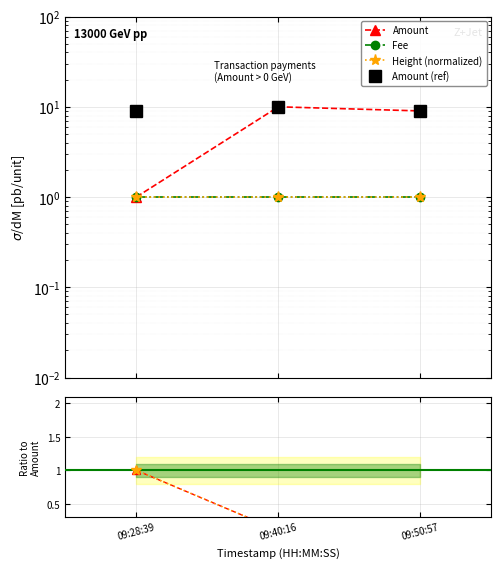

At which label does Amount reach its peak?

09:40:16